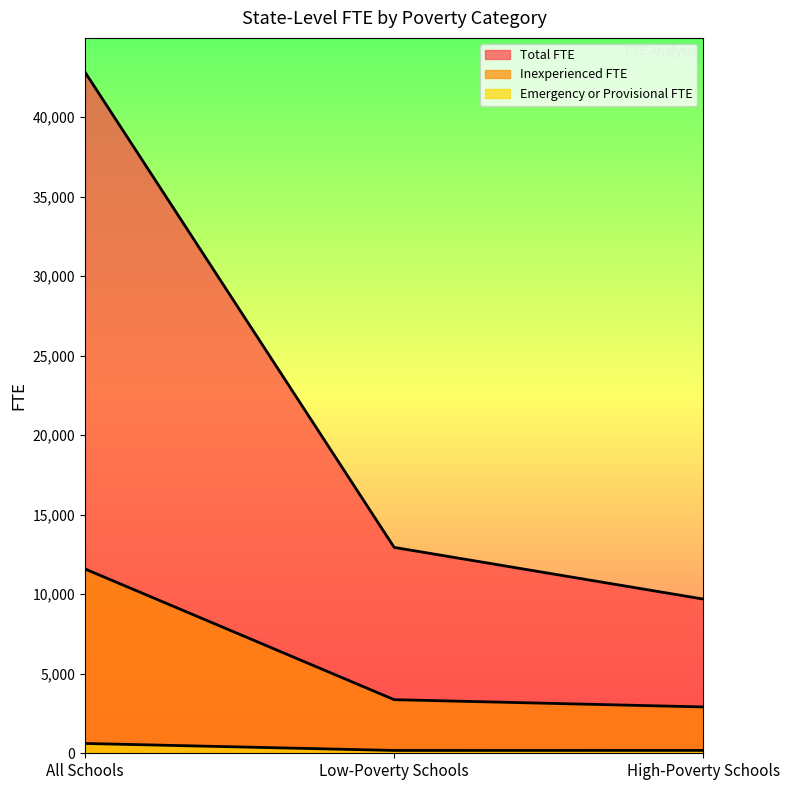

How many lines are shown in the chart?

3